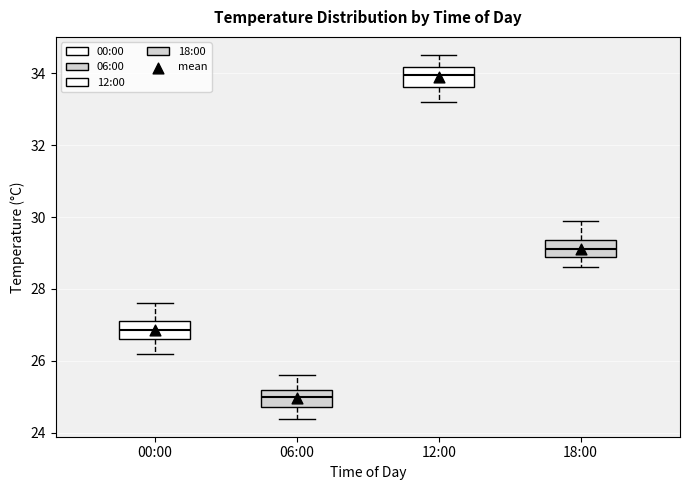

Reading left to right, transcribe this box plot: for each box, give where its median line is, the range the box spans, and where its two whiskers end, as read against the y-axis. The values are not printed on the chart, so give them approximately, as read against the axis.

00:00: median 26.8, box 26.6 to 27.2, whiskers 26.2 to 27.6
06:00: median 25.0, box 24.8 to 25.2, whiskers 24.4 to 25.6
12:00: median 34.0, box 33.6 to 34.2, whiskers 33.2 to 34.6
18:00: median 29.2, box 29.0 to 29.4, whiskers 28.6 to 30.0